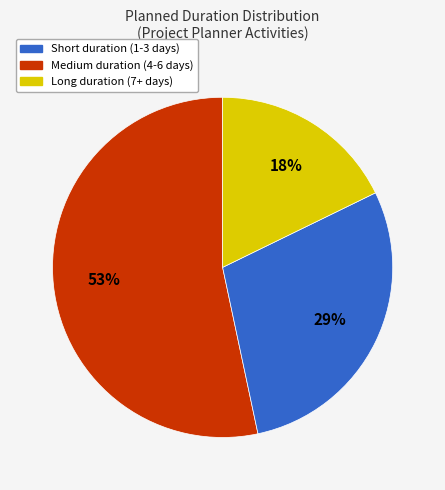

Is there a majority slice in this chart?

Yes